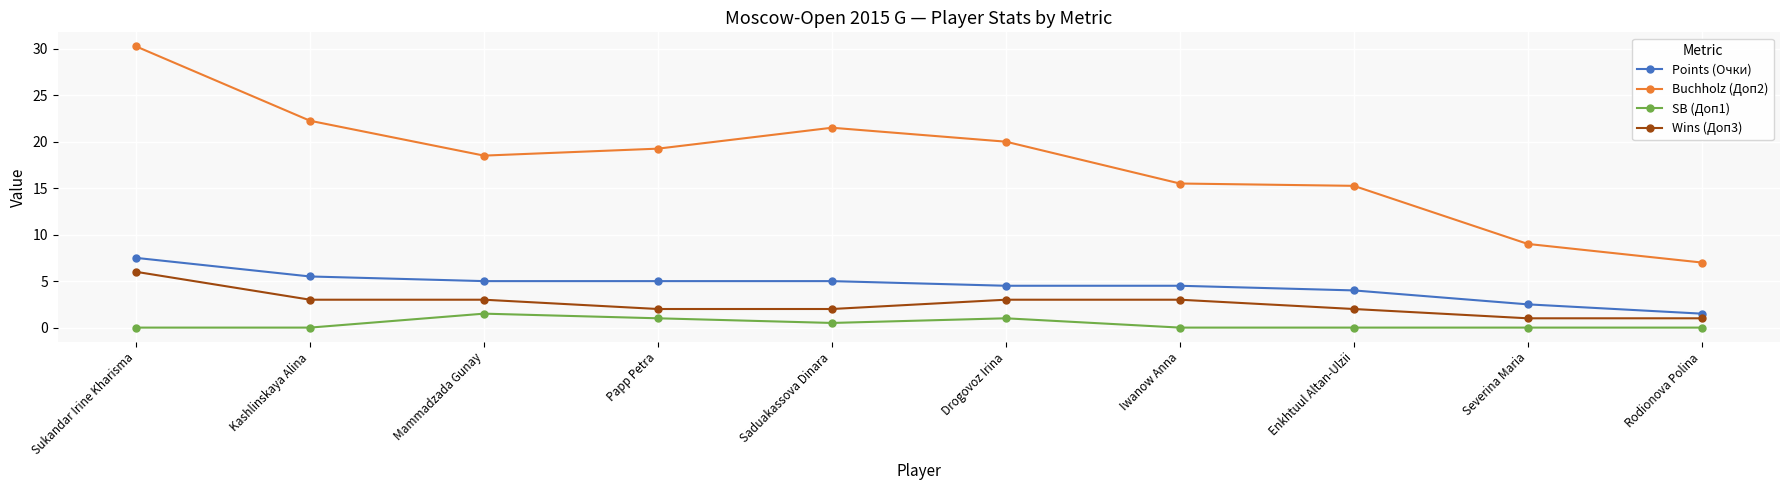

The value of Points (Очки) at Iwanow Anna is 7.2. True or false?

False